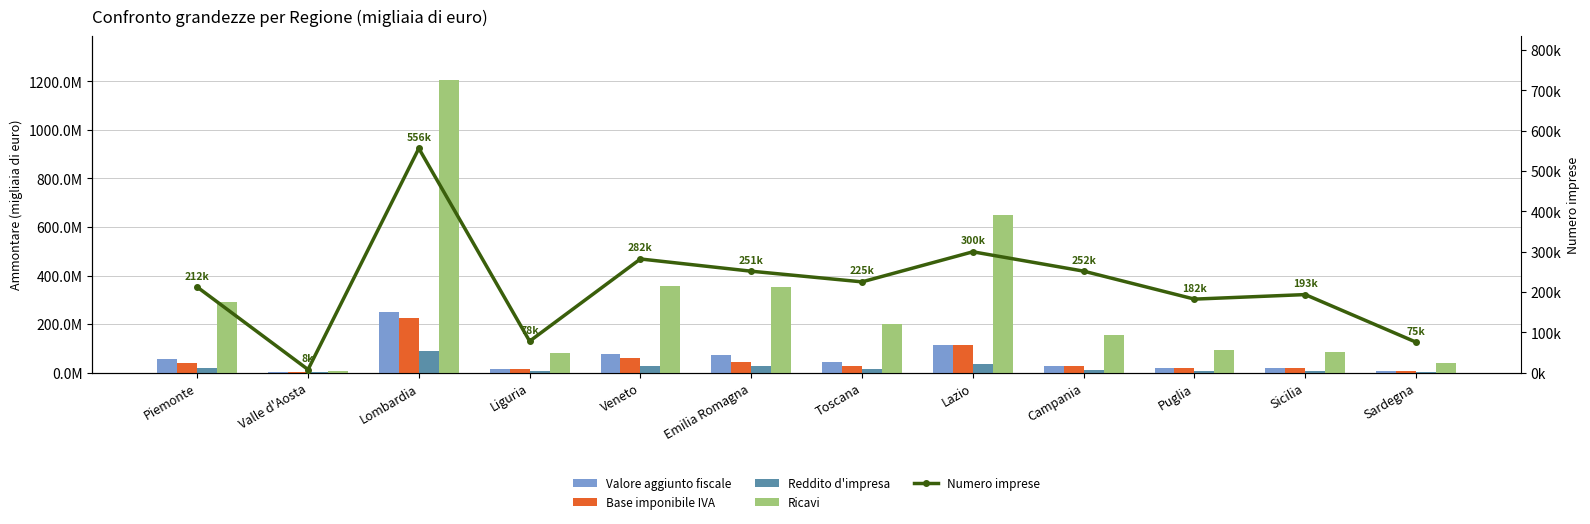

At which category is the sum across all series the highest?

Lombardia